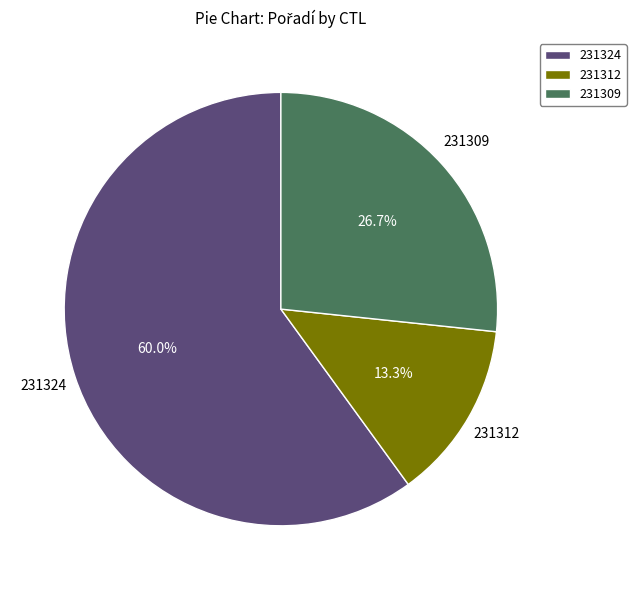

What is the total percentage of 231324 and 231312?

73.3%